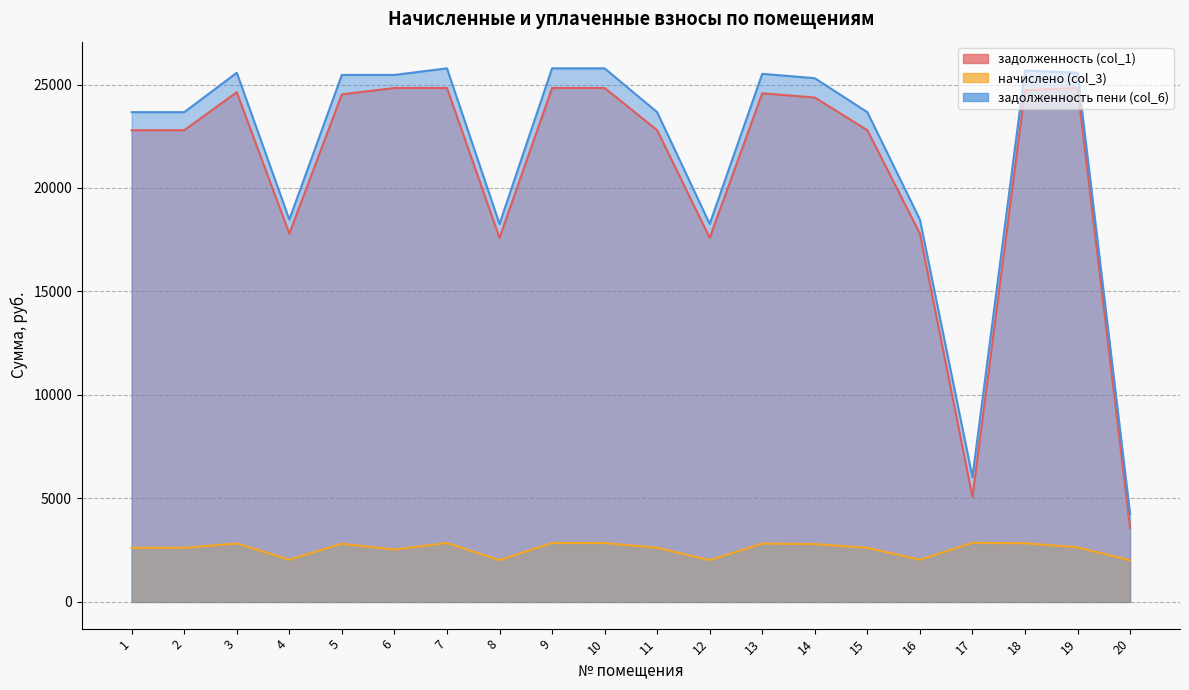

The задолженность (col_1) series shows 14882.2 at 19. True or false?

False